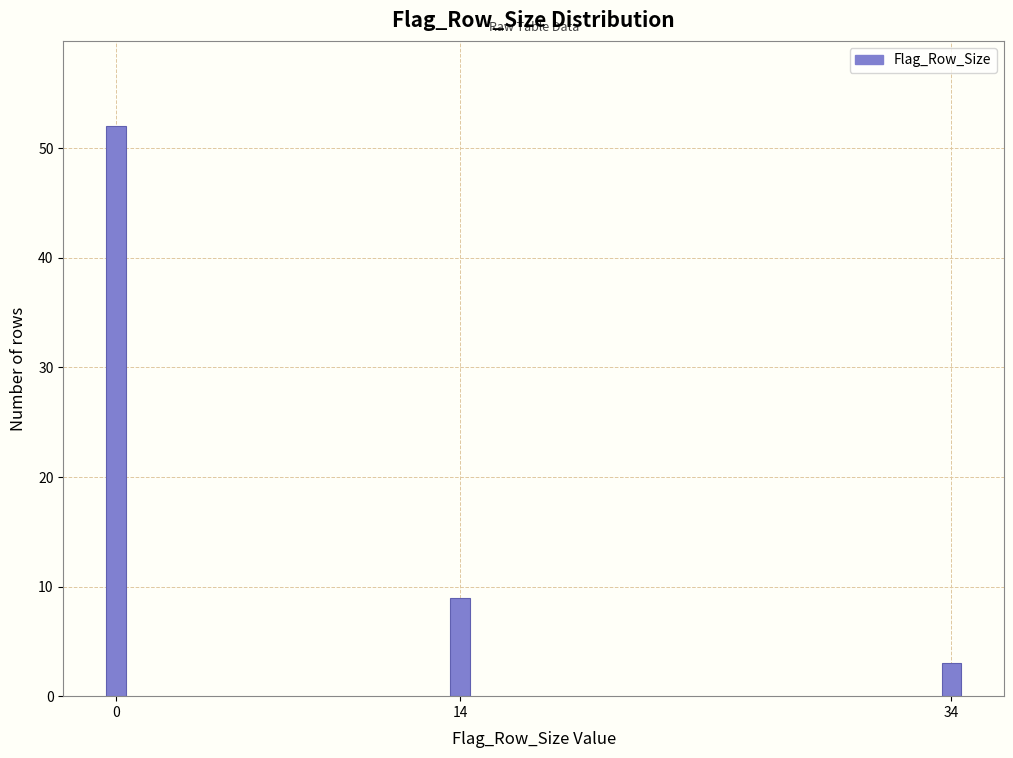

Reading right to left, extract all data points from this chart.

34=3	14=9	0=52